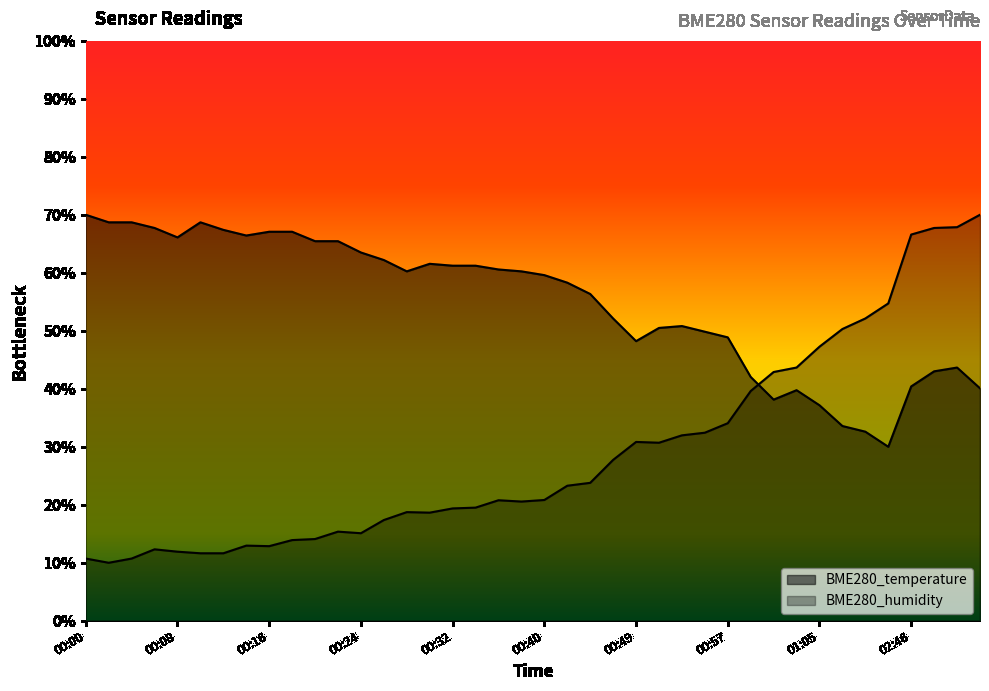

At which category does BME280_temperature reach its first local valley?

00:08